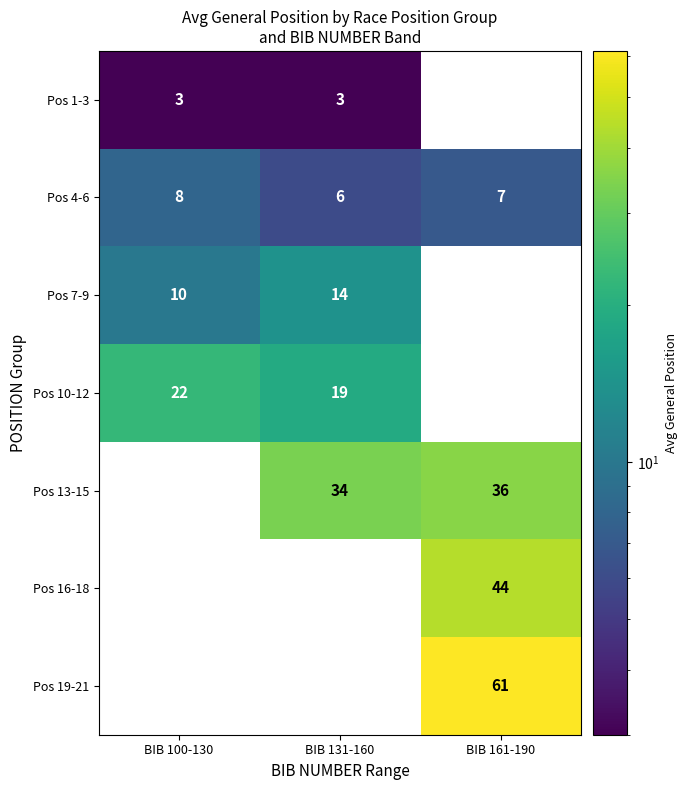

At how many categories does at least one series exceed 50?

1